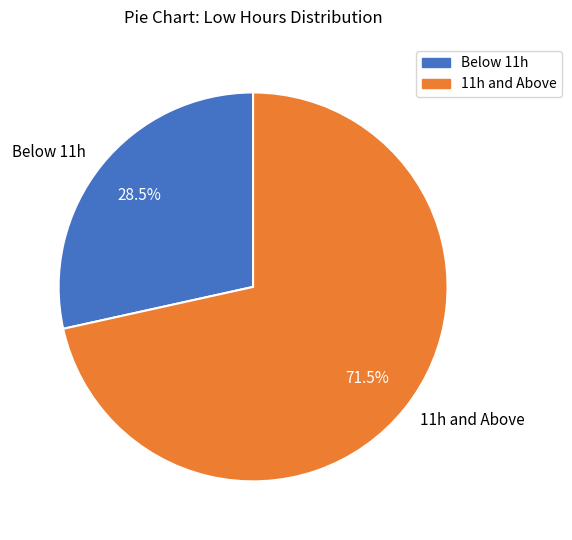

What percentage do Below 11h and 11h and Above together represent?

100.0%